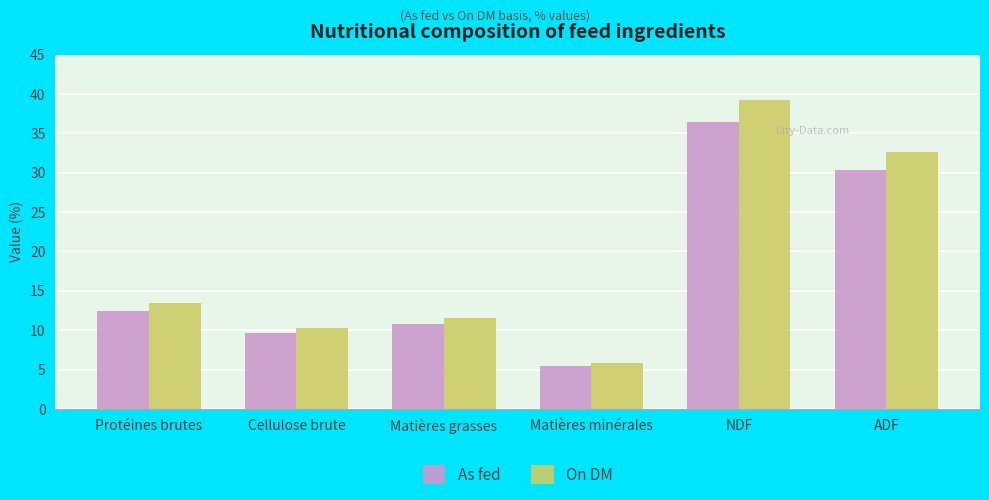

Which category has the lowest value across all series?

Matières minérales